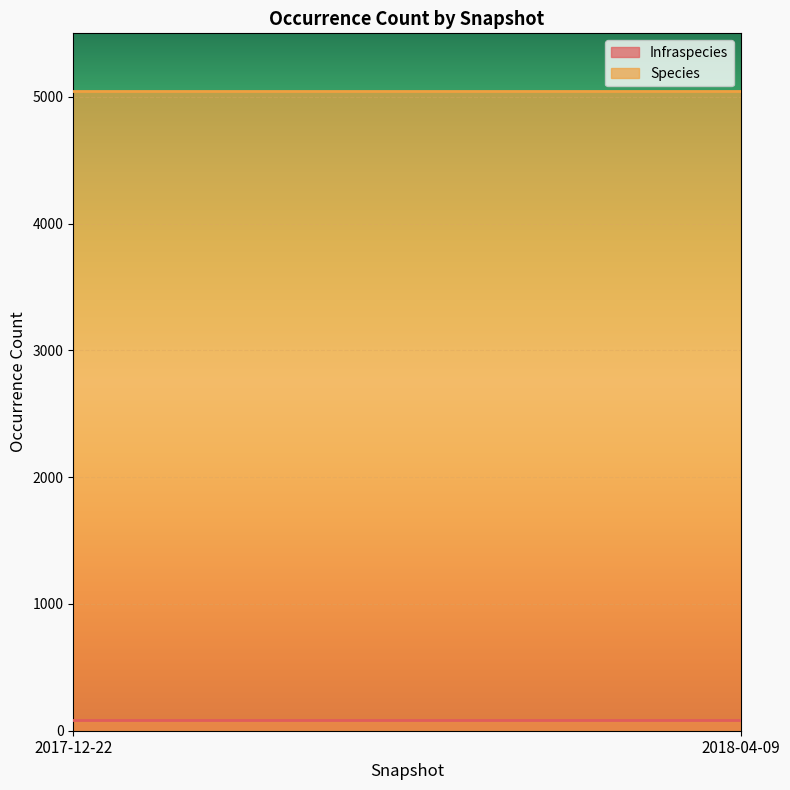

Rank the series by their maximum value, from highest to lowest.

Species, Infraspecies